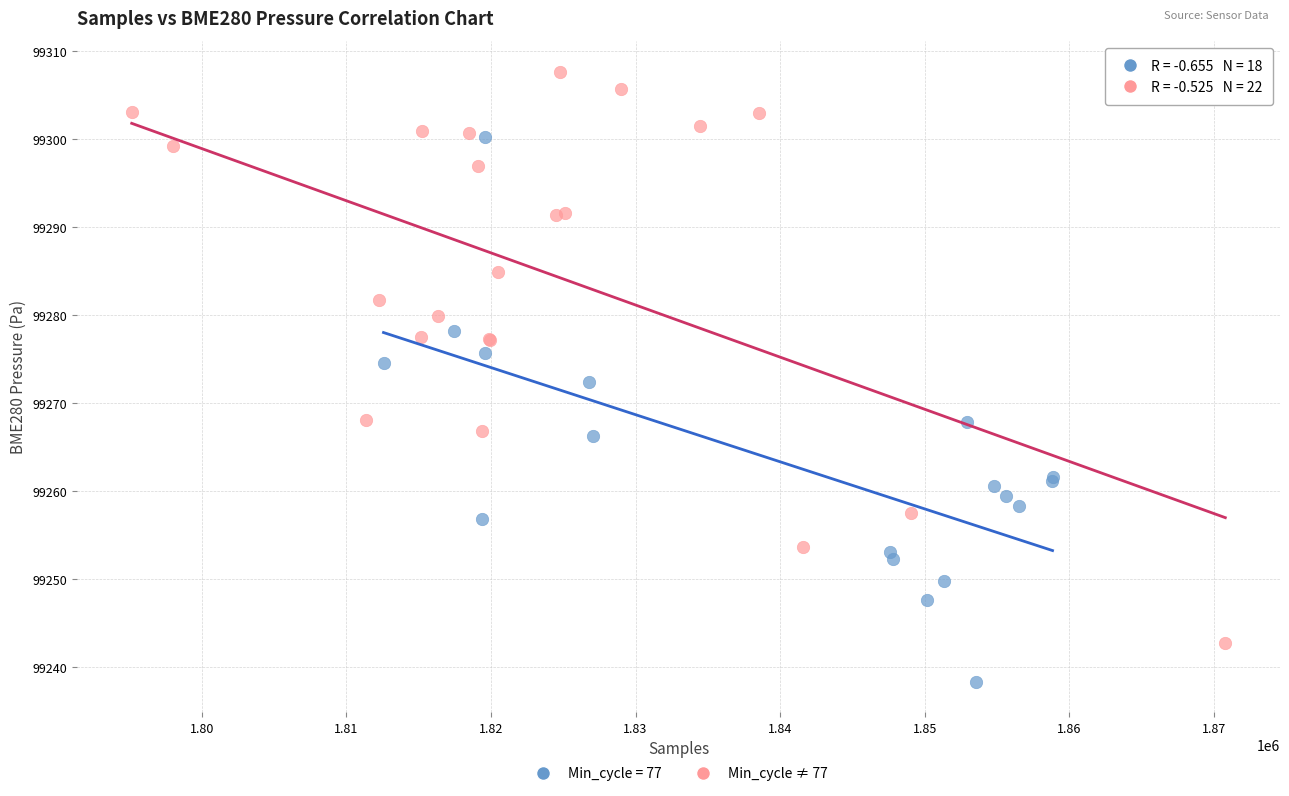

Which series contains the lowest Y value?

Min_cycle = 77